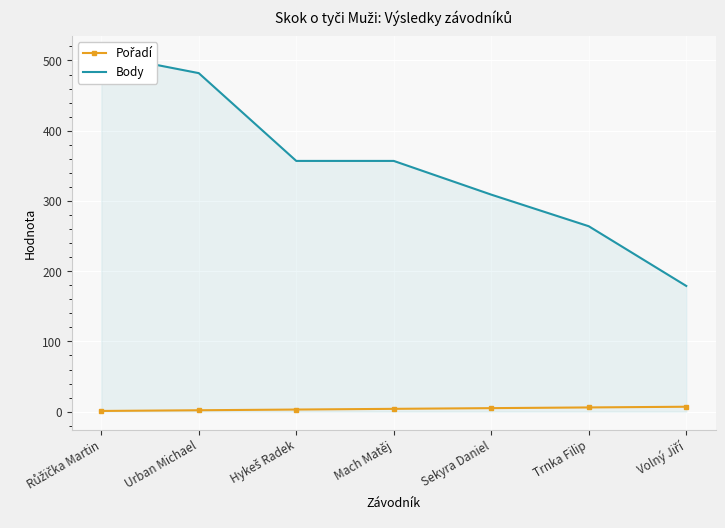

What value does the Body series have at Trnka Filip, to the nearest 10?

260